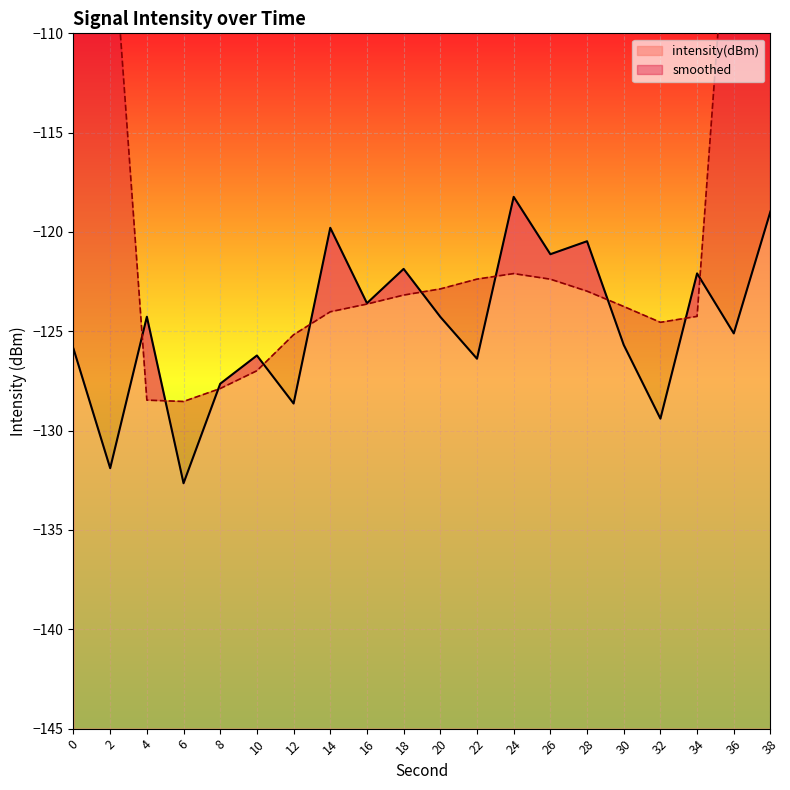

The intensity(dBm) series shows -194.2 at 34. True or false?

False